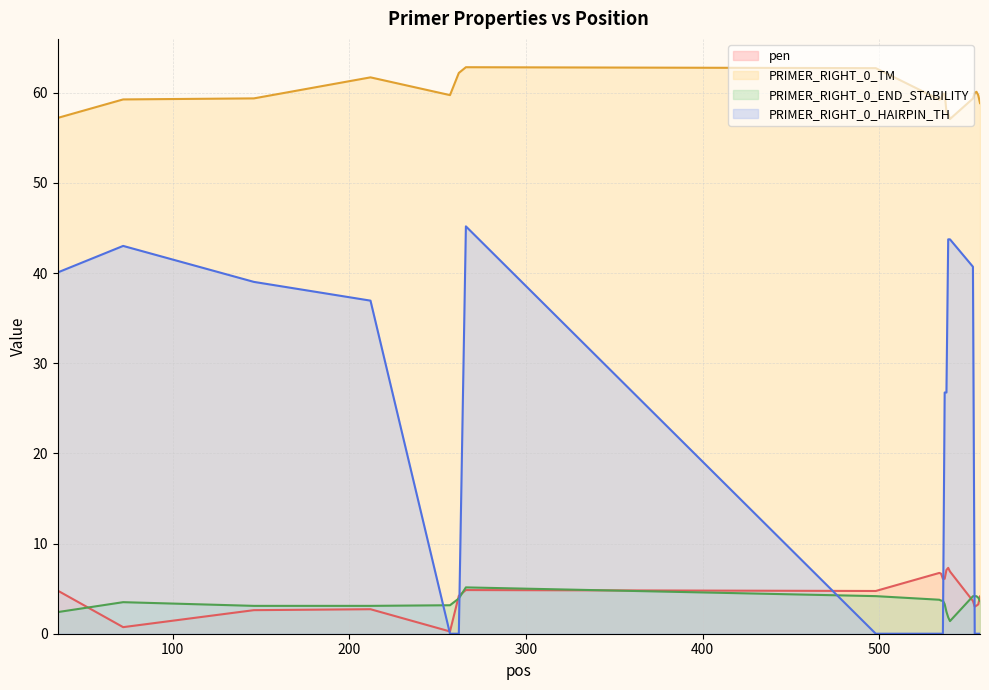

Where does the PRIMER_RIGHT_0_END_STABILITY series first go above 3?

72